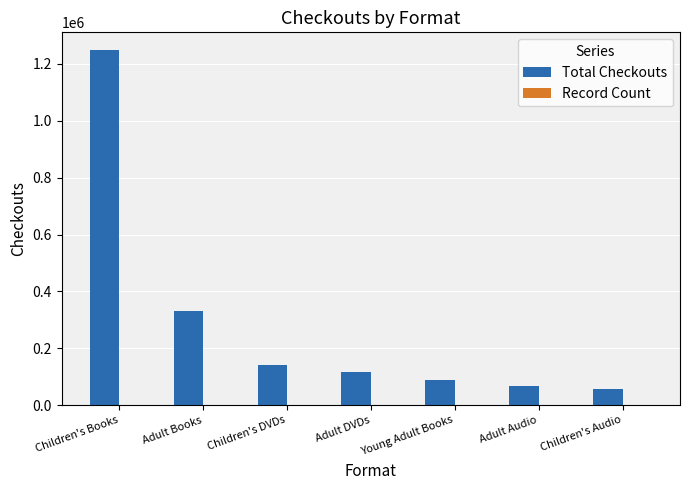

Which series has the largest total across all categories?

Total Checkouts